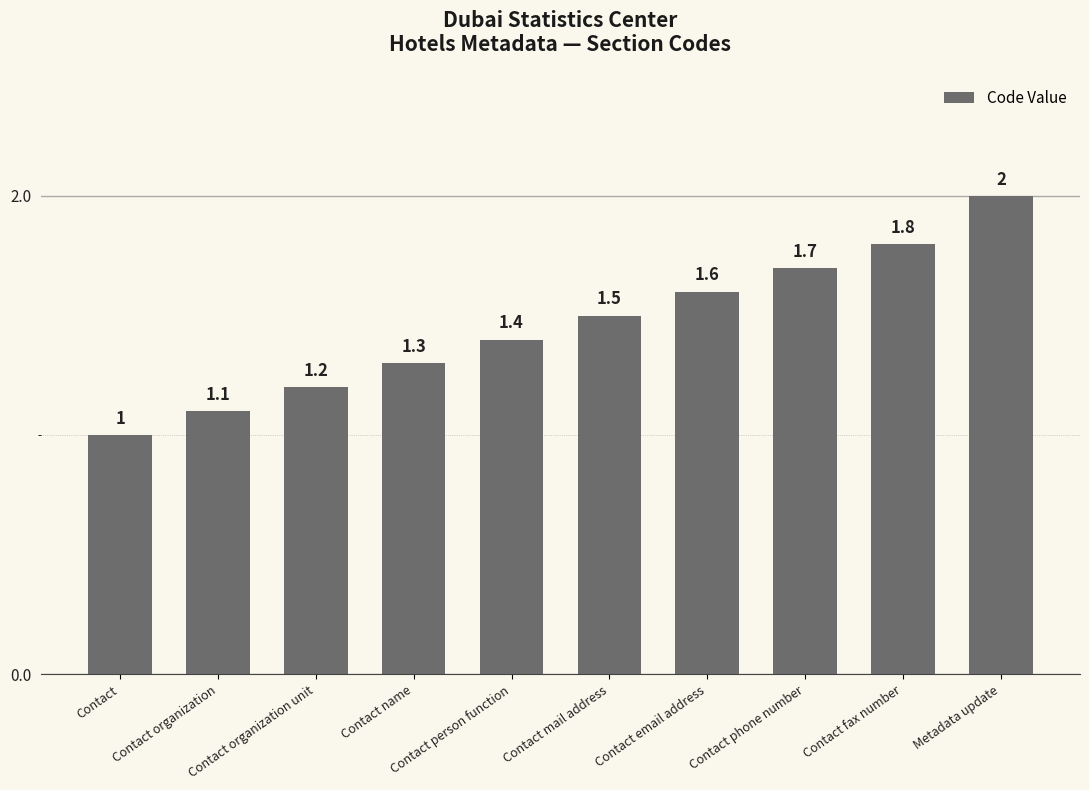

The chart shows a value of 1.8 at Contact fax number. True or false?

True